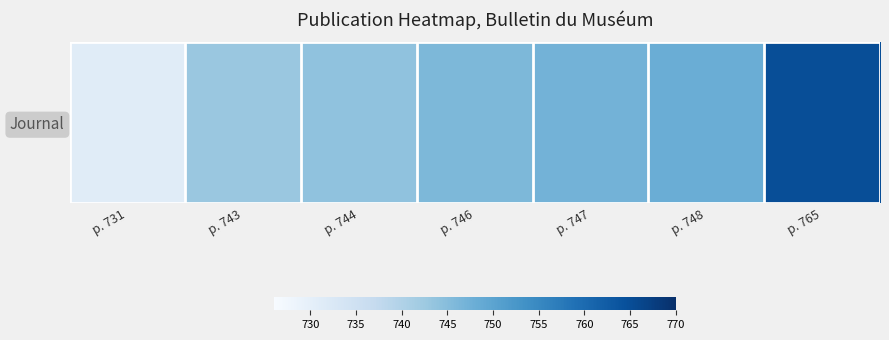

What is the difference between the maximum and second lowest values?

22